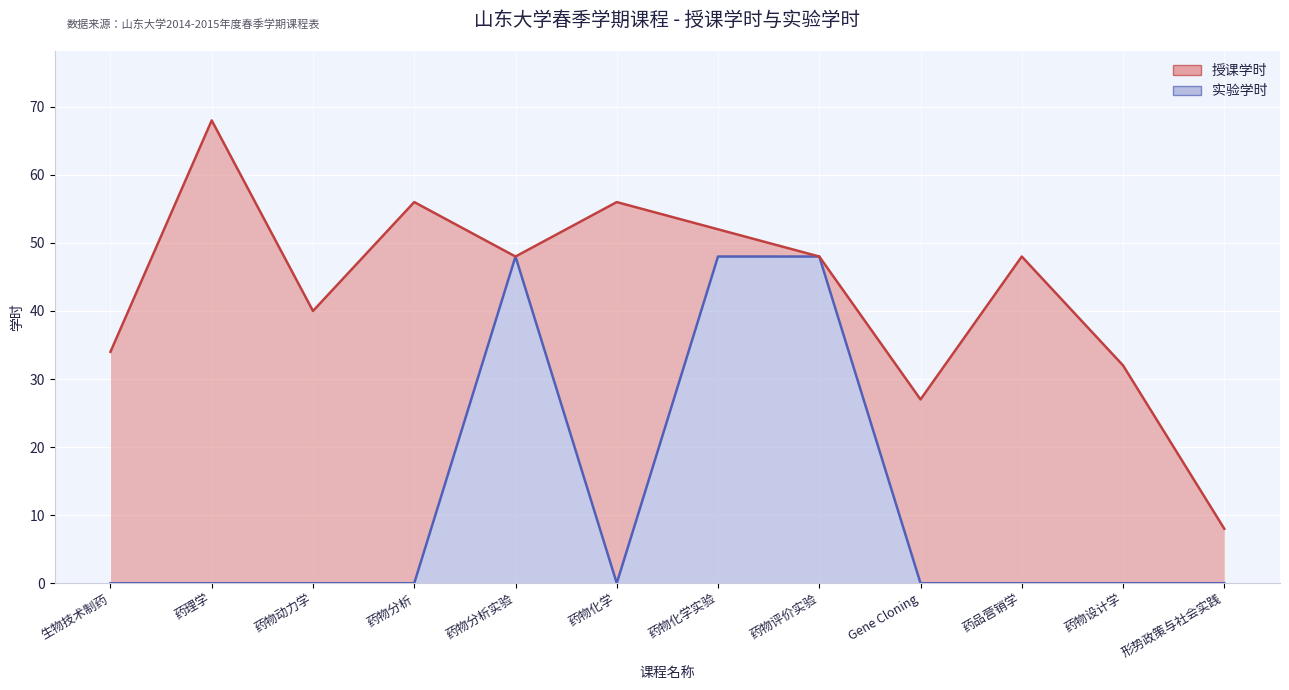

In 实验学时, how many points are lower than both neighbors (excluding endpoints)?

1